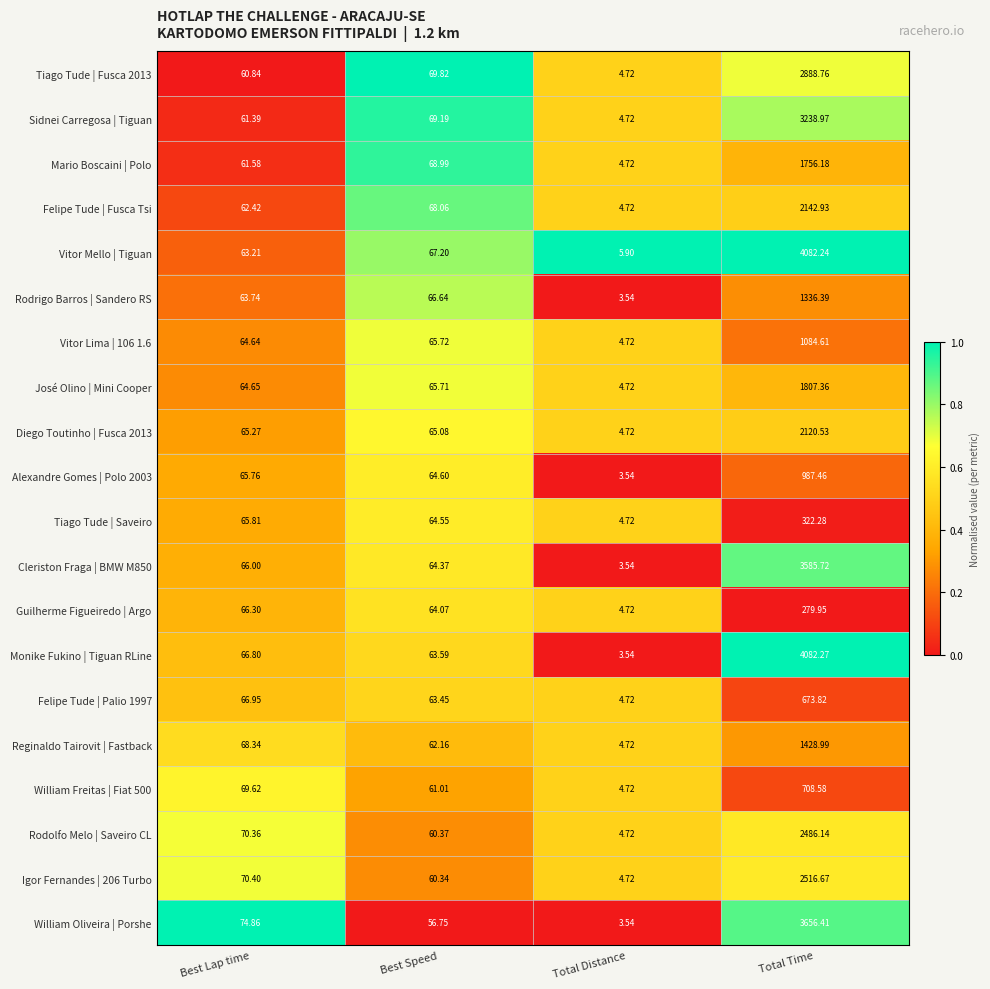

Which series changed the most between Best Lap time and Total Distance?

William Oliveira | Porshe